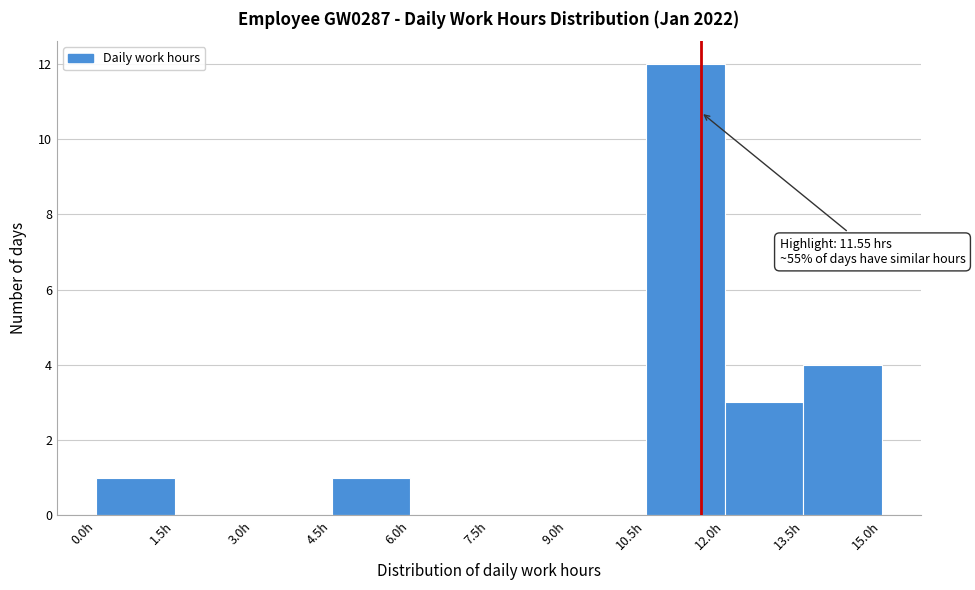

Which range on the x-axis has the tallest bar?

10.5 to 12.0